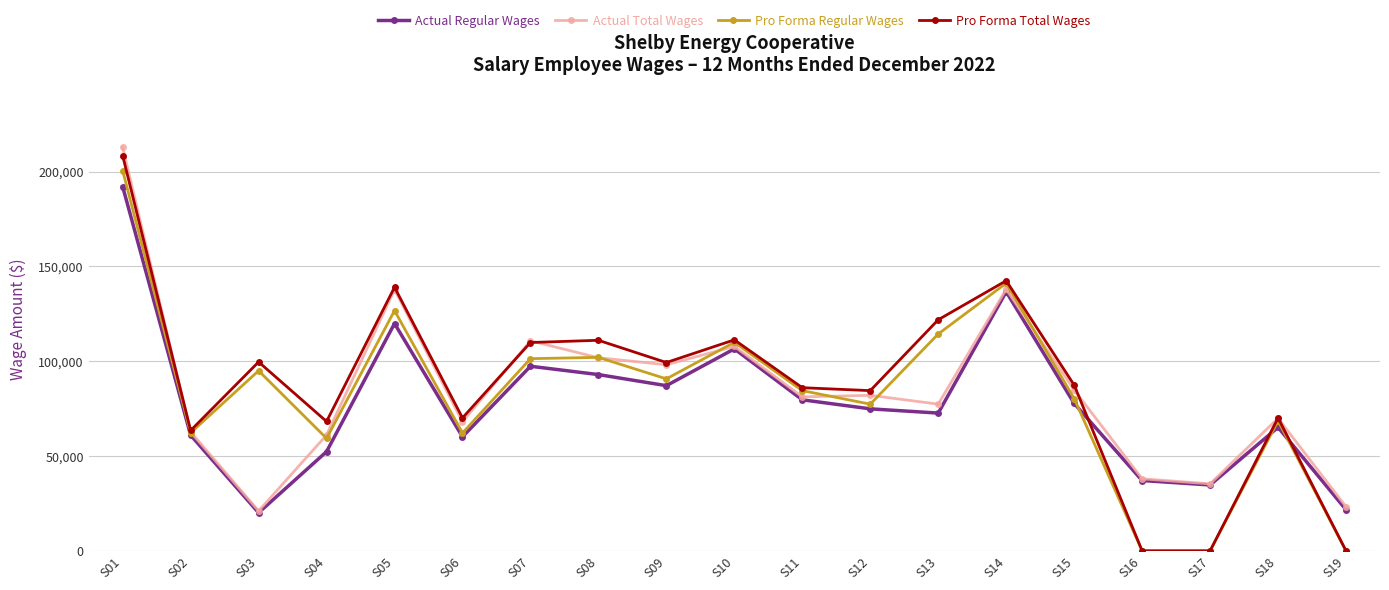

What is the spread (max minus min) of values at S03?

79547.2